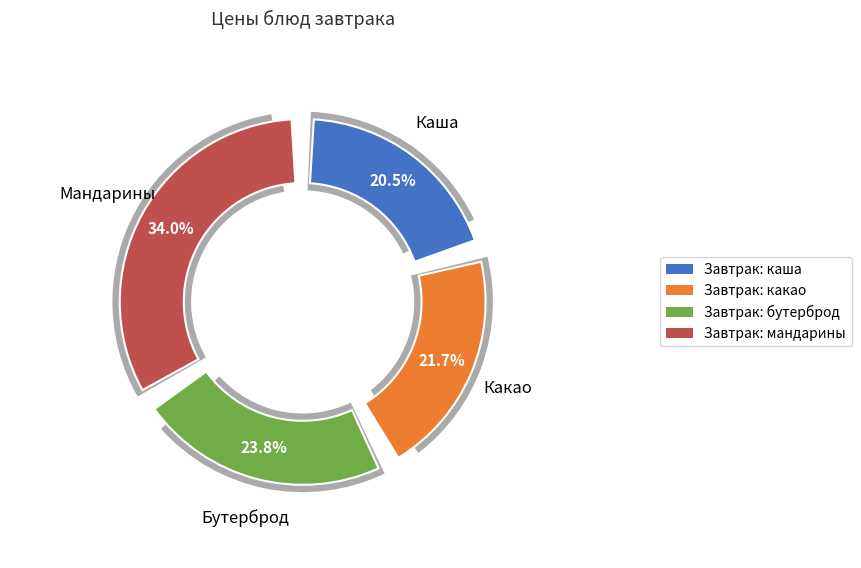

Do Мандарины свежие and Бутерброд с повидлом и маслом together represent more than half of the pie?

Yes